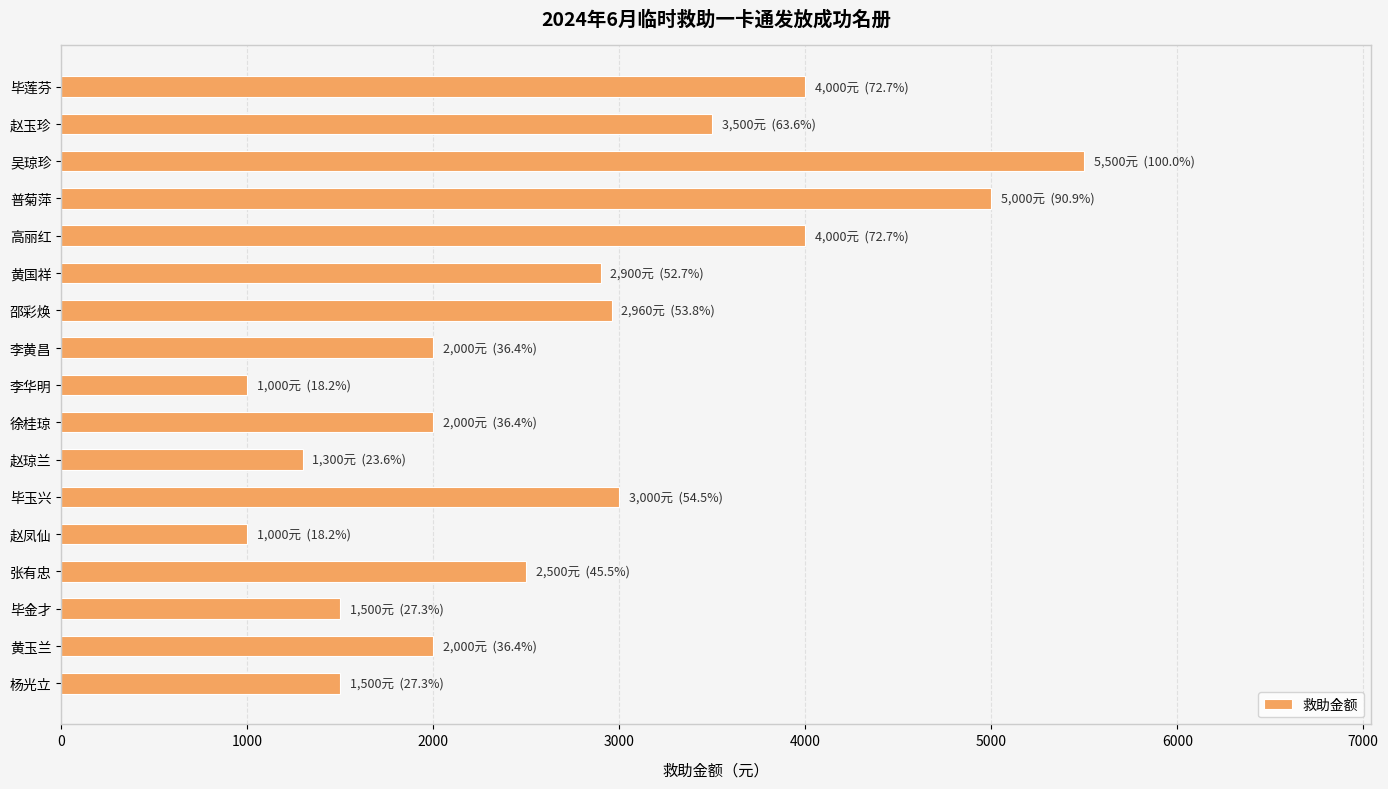

What is the minimum value shown in the chart?

1000